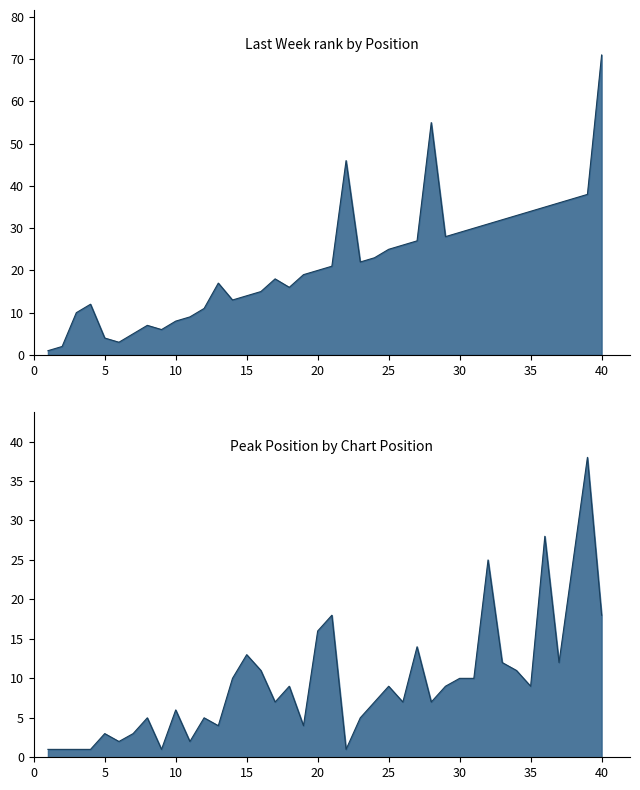

What is the difference between the maximum and second lowest values in the Peak Position series?

37